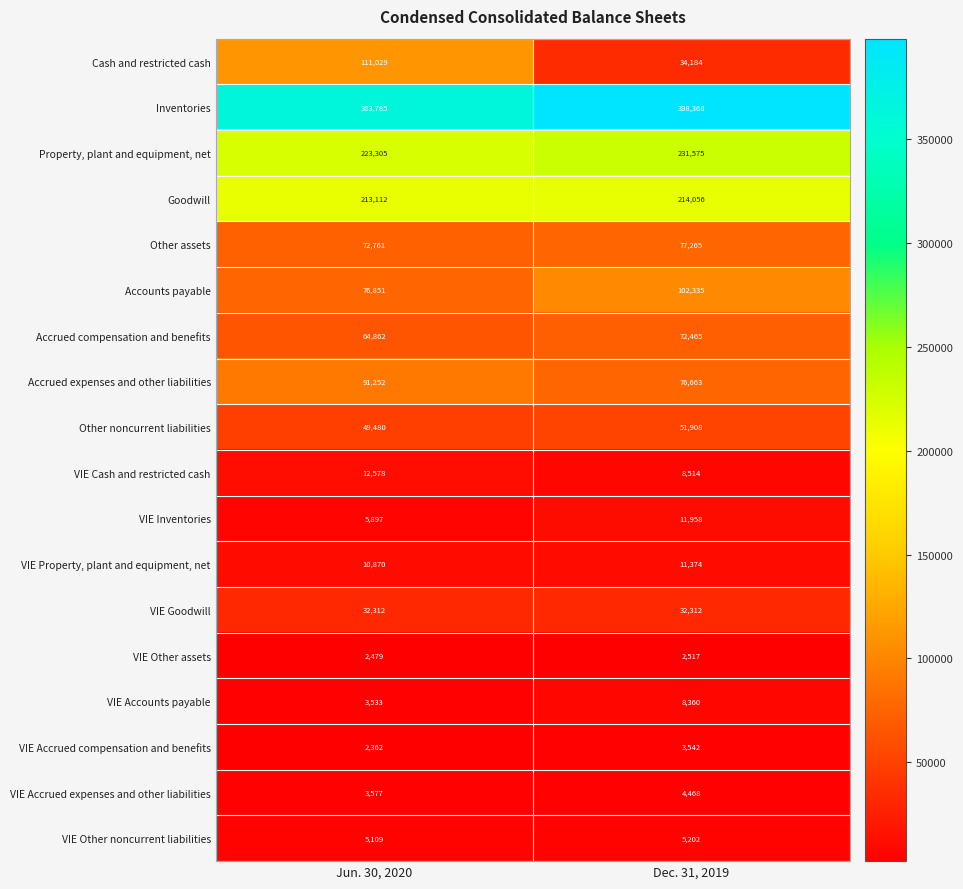

Is it true that VIE Other assets equals 1307 at Dec. 31, 2019?

False